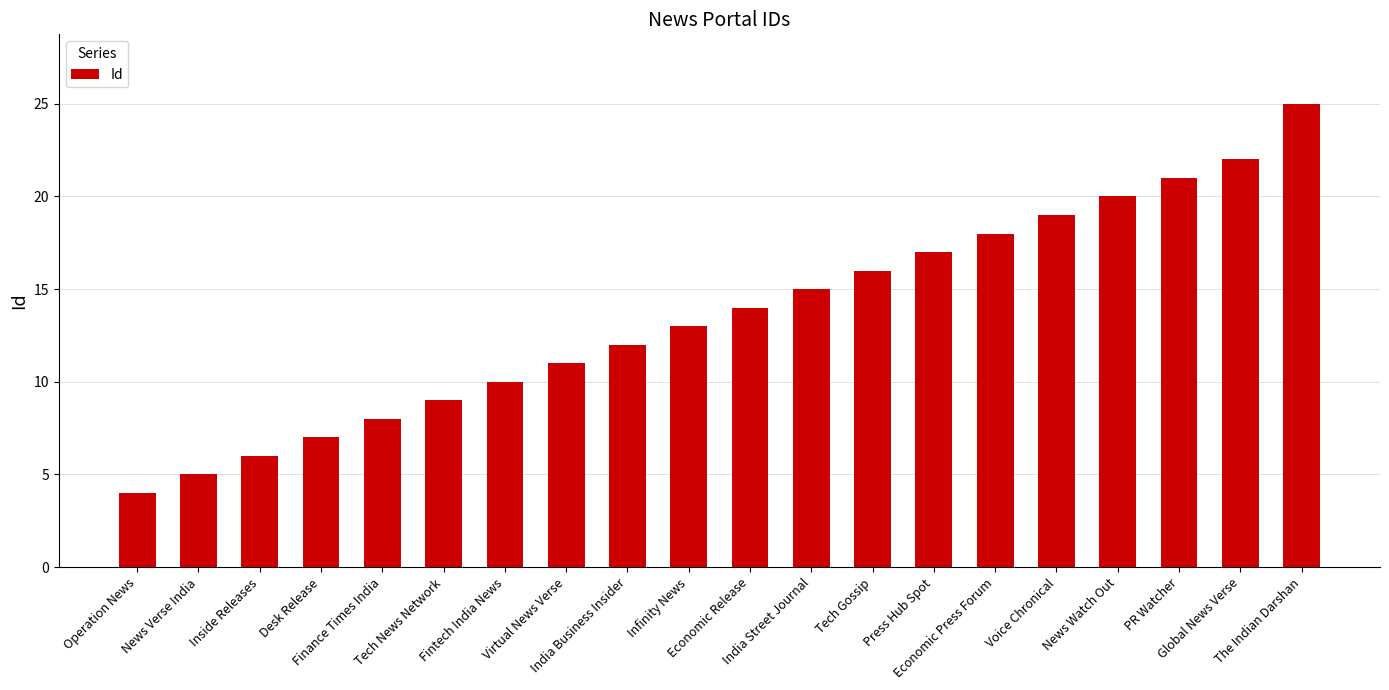

What is the smallest value displayed?

4